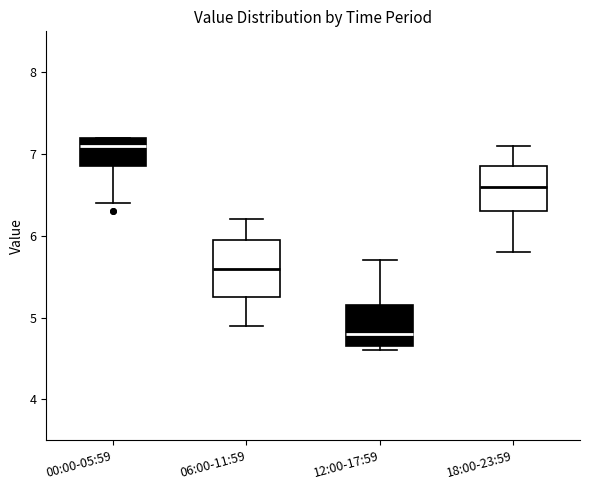

Which box is the tallest, from its lower edge to its upper edge?

06:00-11:59